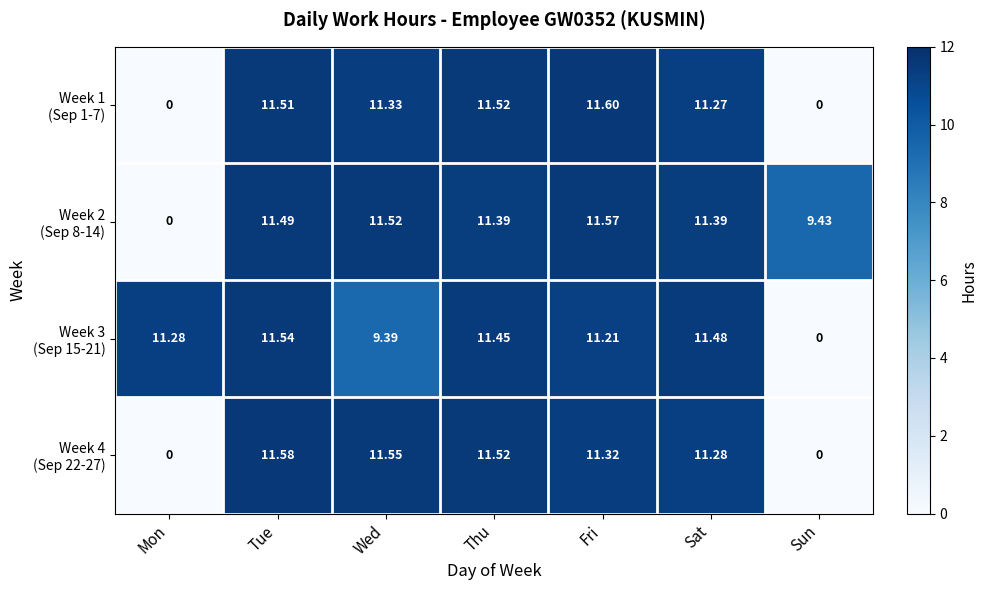

At how many categories does at least one series exceed 0?

7